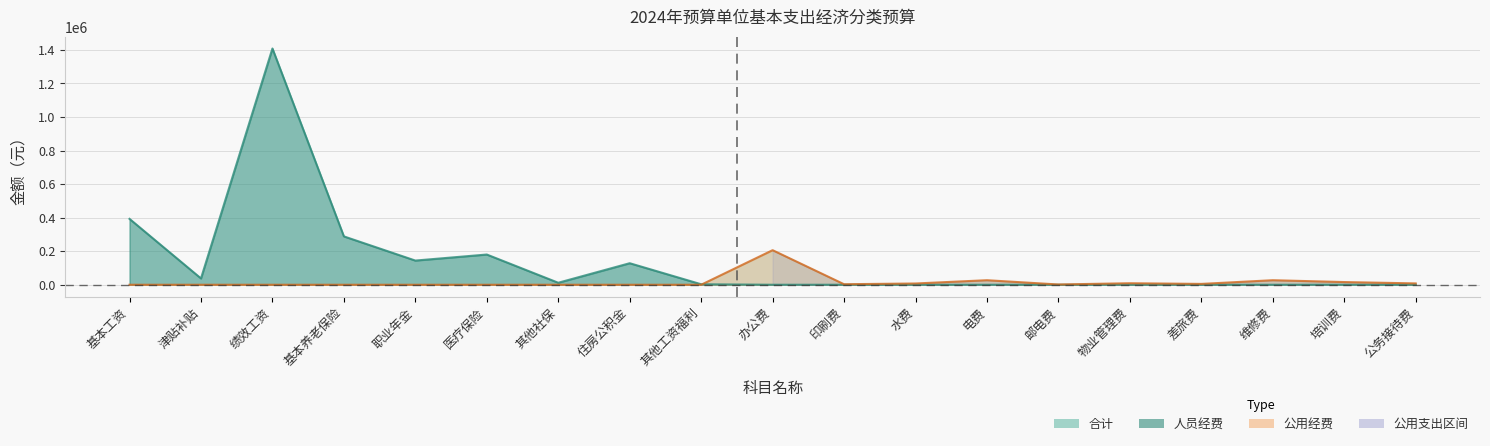

How many times do 公用经费 and 合计 cross each other?

1